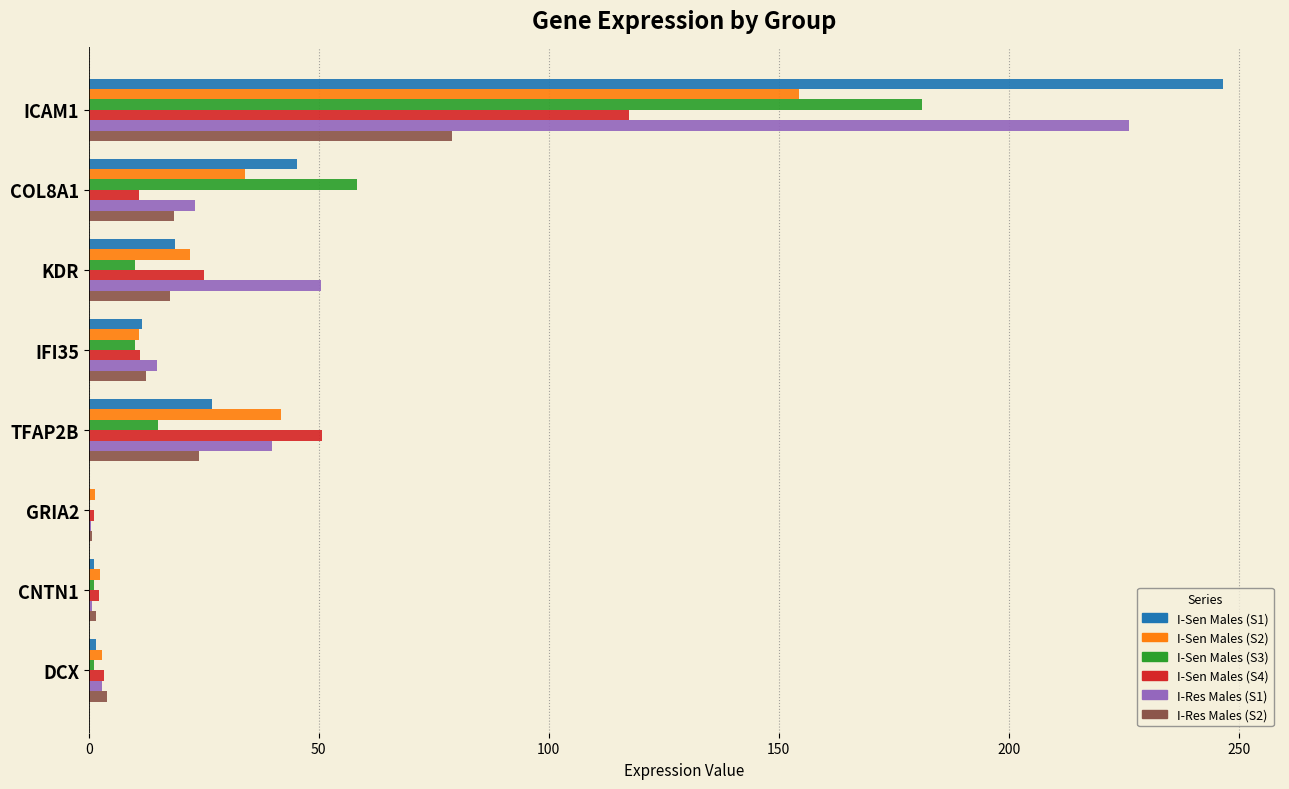

Which series has the widest spread of values?

I-Sen Males (S1)